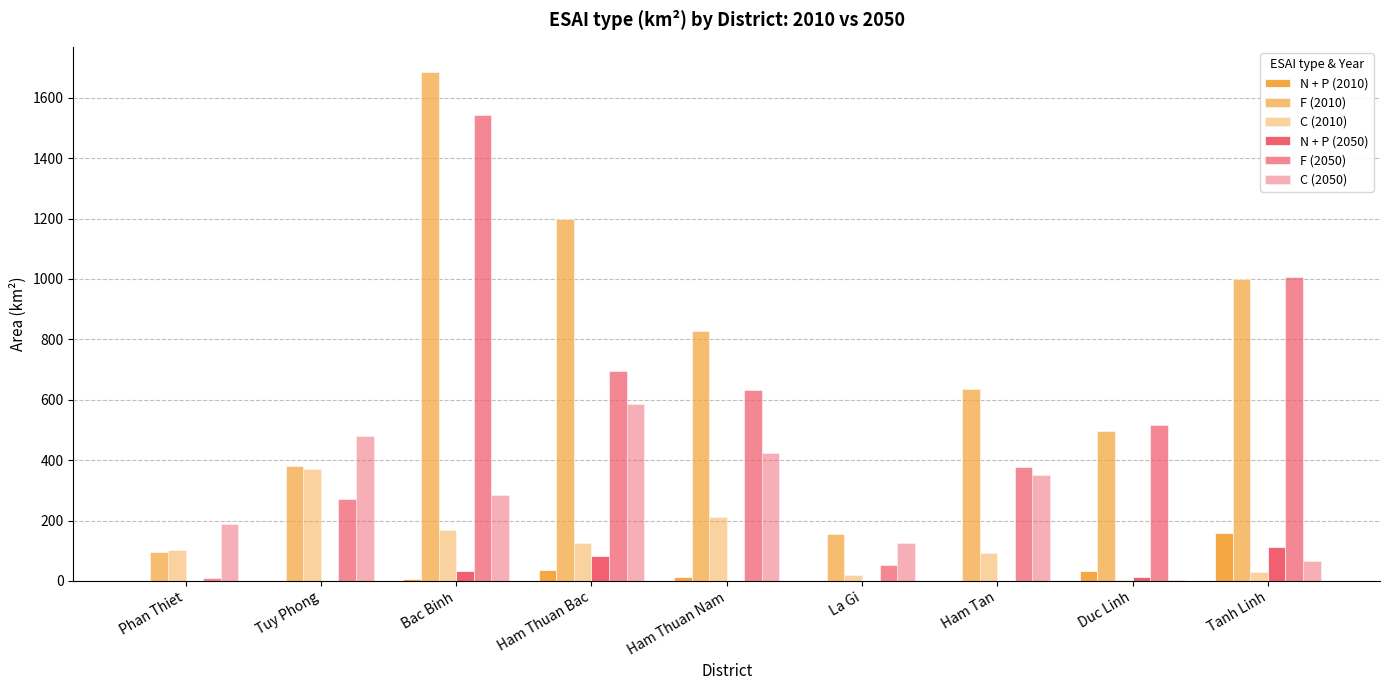

At which label does C (2010) reach its minimum?

Duc Linh